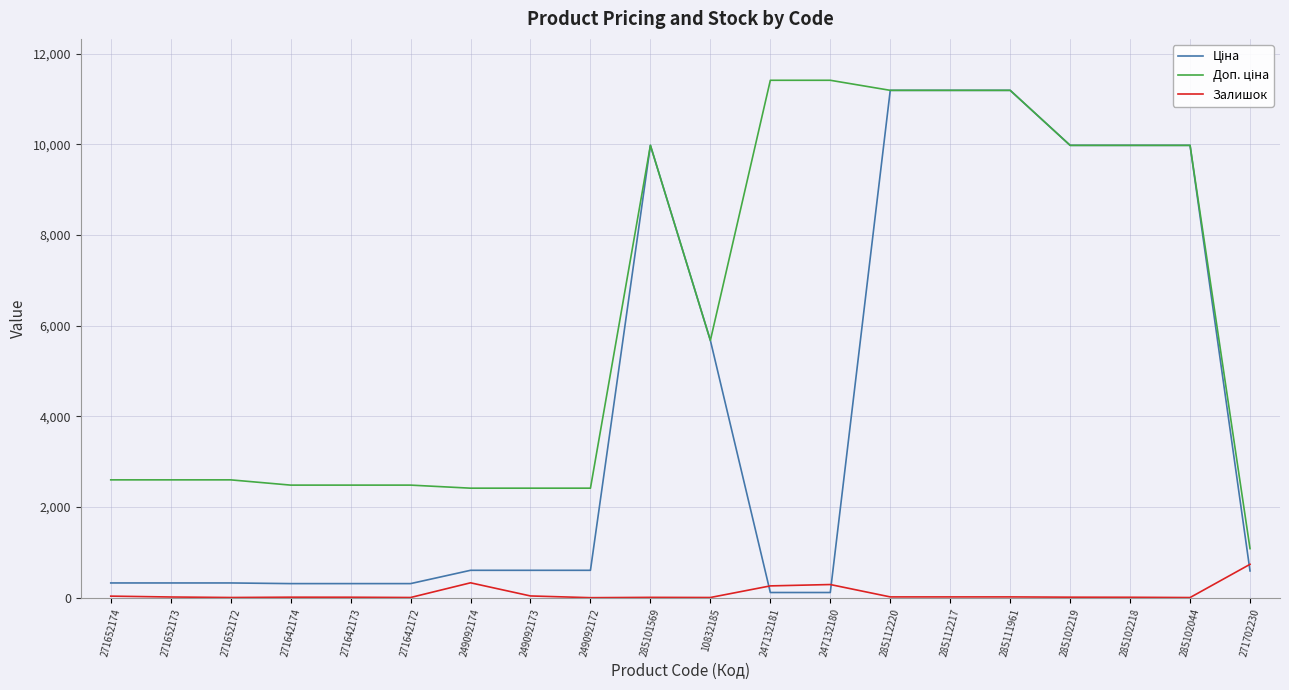

At how many categories does at least one series exceed 6327?

9